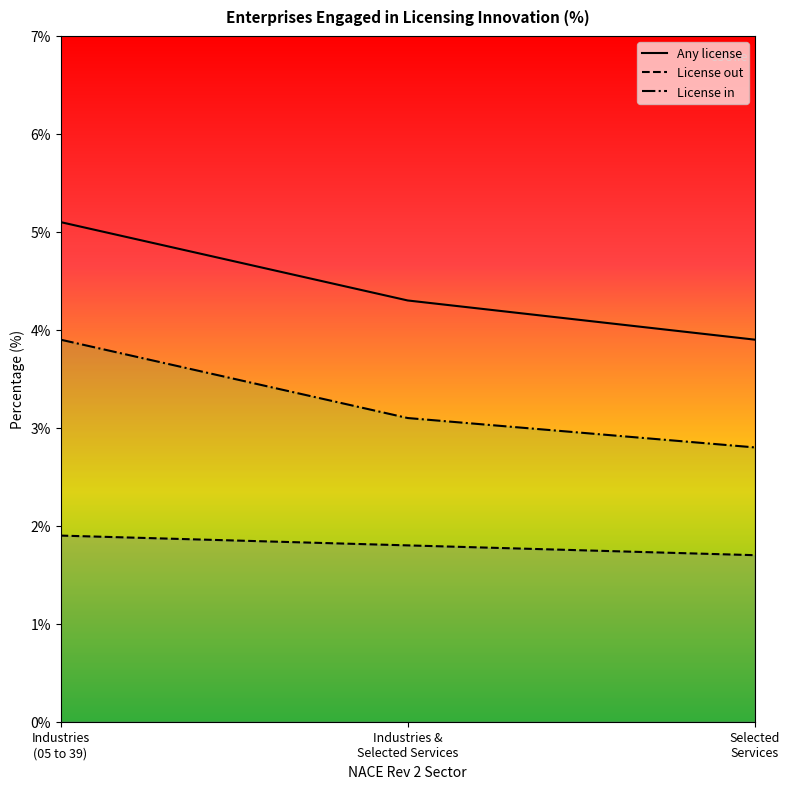

Rank the series by their maximum value, from lowest to highest.

License out, License in, Any license